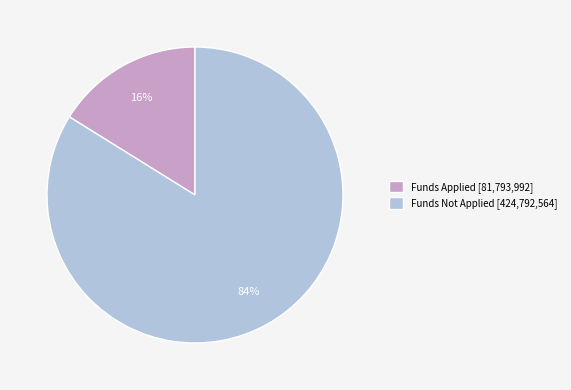

Is it true that Funds Applied [81,793,992] is 5% of the pie?

False